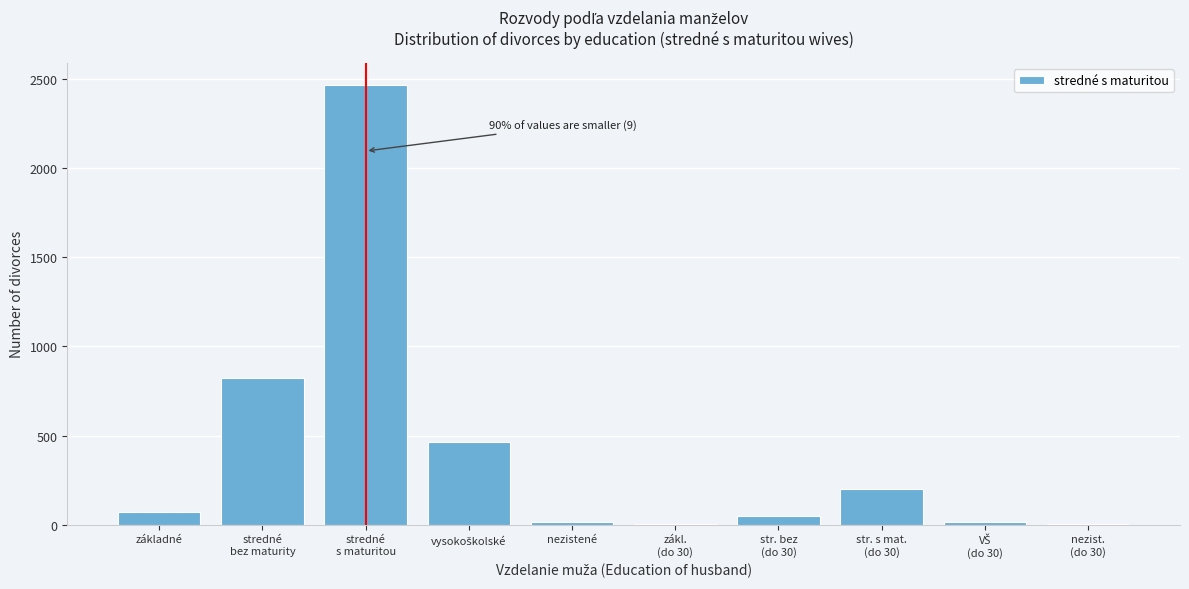

What is the sum of all values?

4118